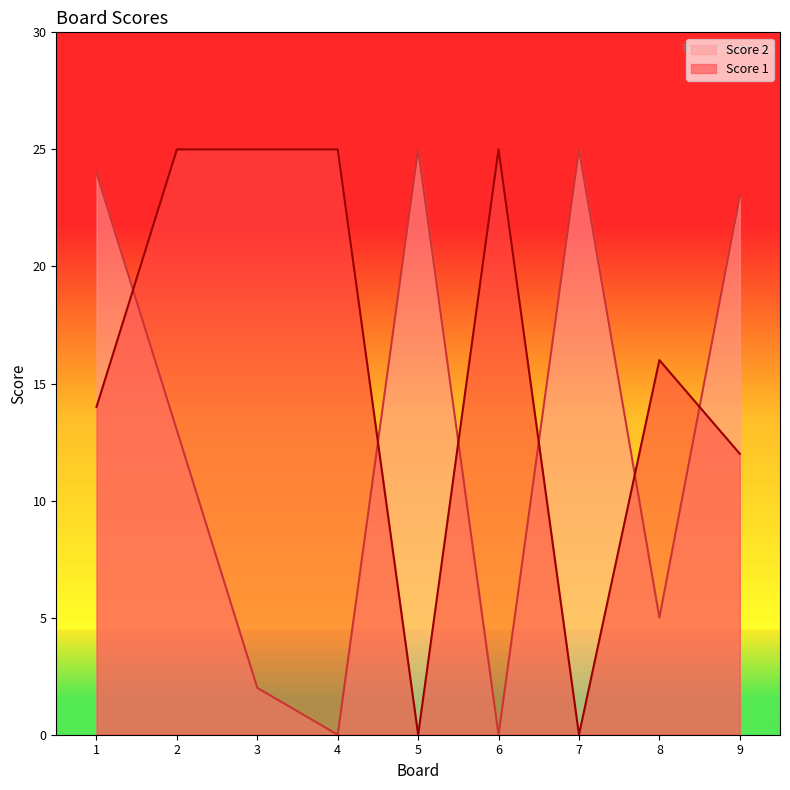

What is the value of the Score 2 point at the 1st from the left?

24